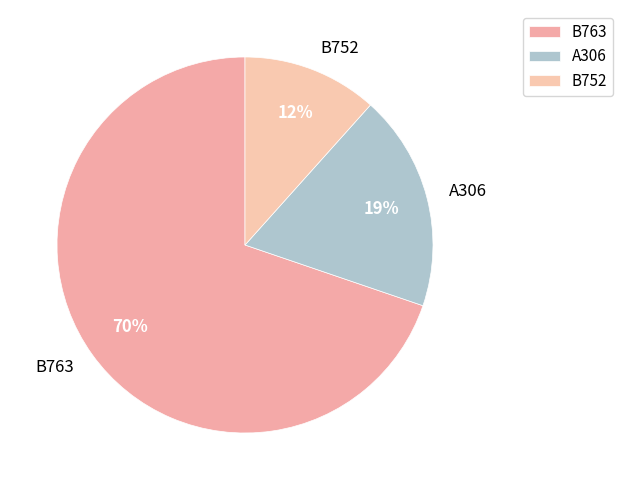

What is the ratio of the value at B763 to the value at A306?

3.7